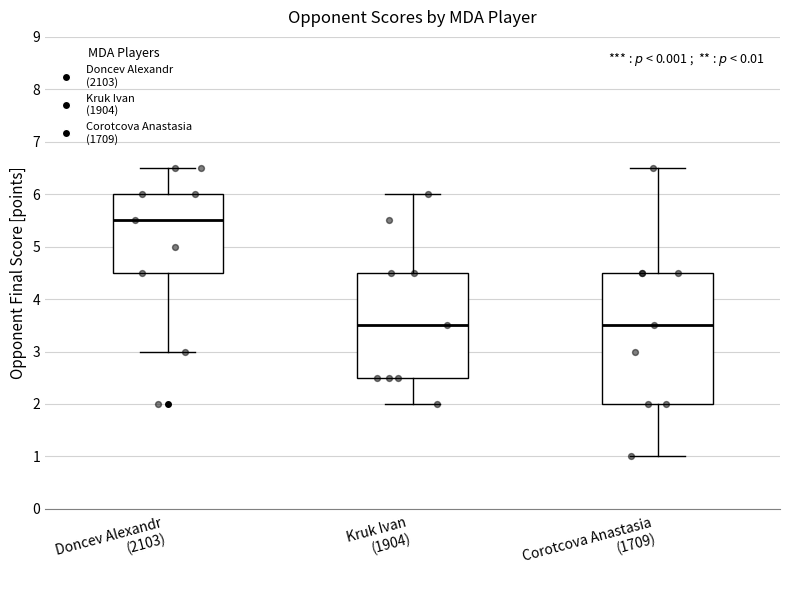

Where is the upper edge of the box for Doncev Alexandr (2103) on the y-axis? The values are not printed on the chart, so give them approximately, as read against the axis.

6.0